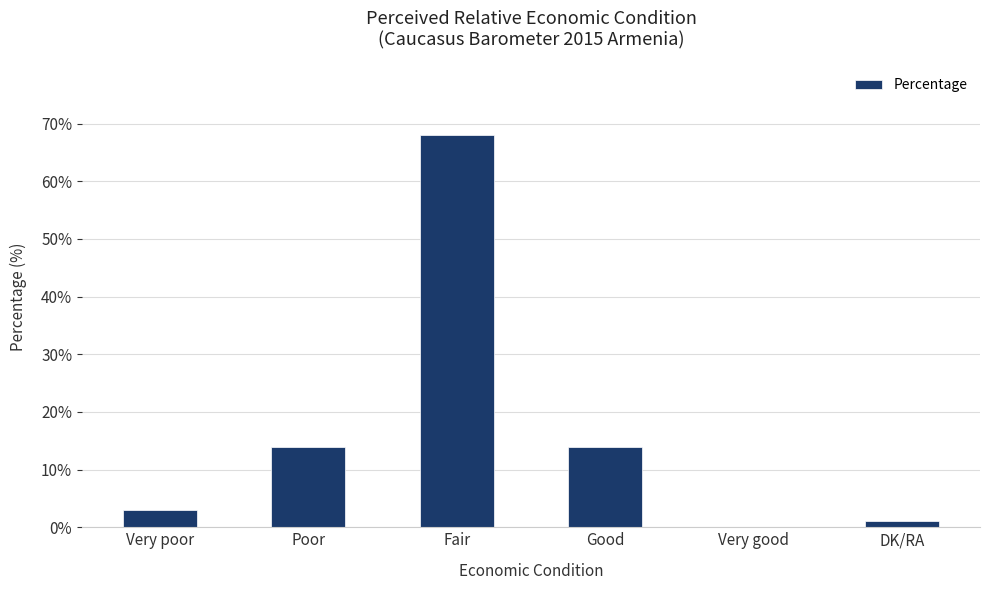

Which label corresponds to the largest value in the chart?

Fair